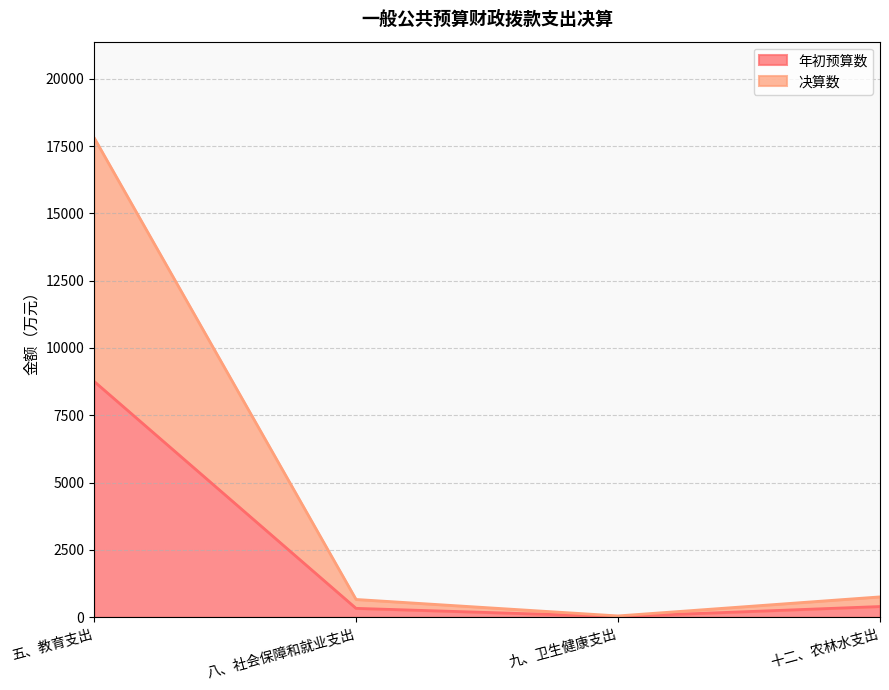

Which series changed the most between 五、教育支出 and 十二、农林水支出?

决算数